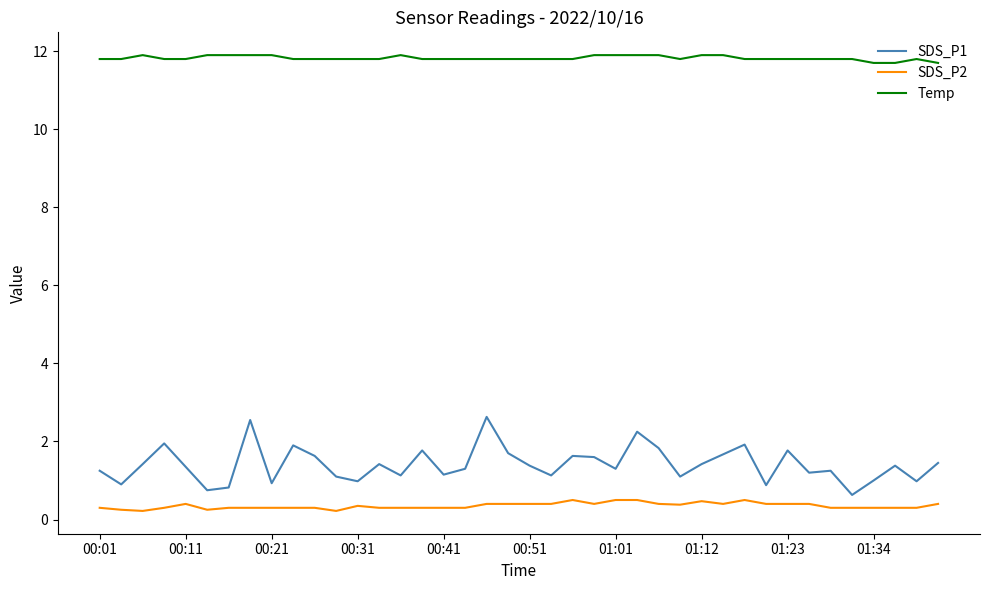

What are all the series names shown in the legend?

SDS_P1, SDS_P2, Temp